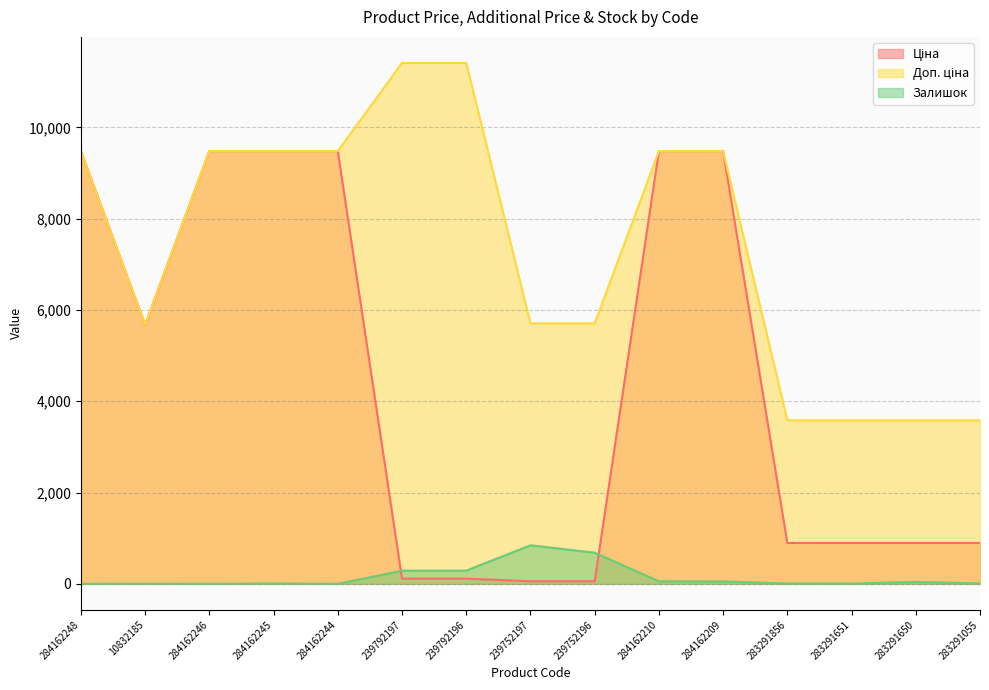

True or false: Ціна and Доп. ціна intersect in this chart.

False